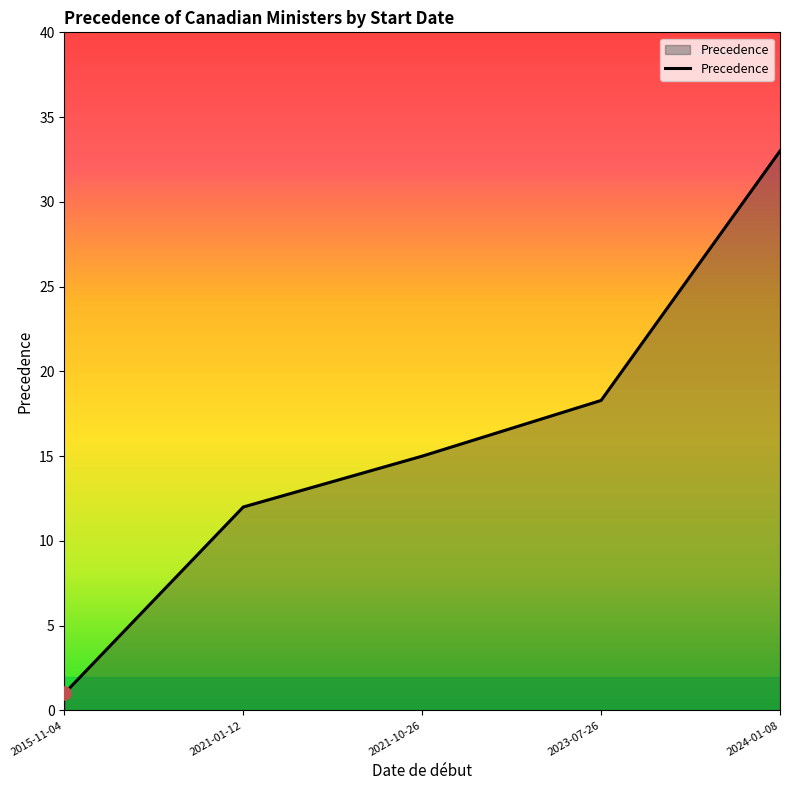

Which has a higher value, 2023-07-26 or 2015-11-04?

2023-07-26